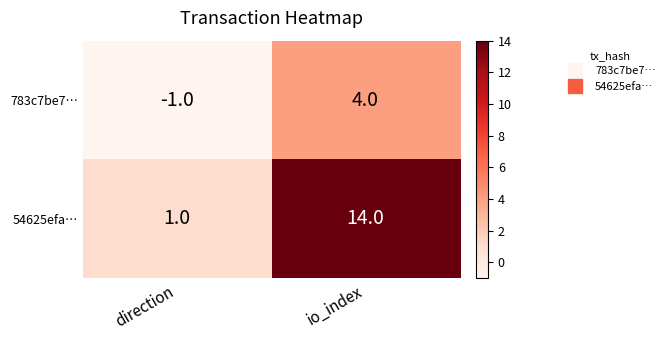

At which category is the sum across all series the highest?

io_index